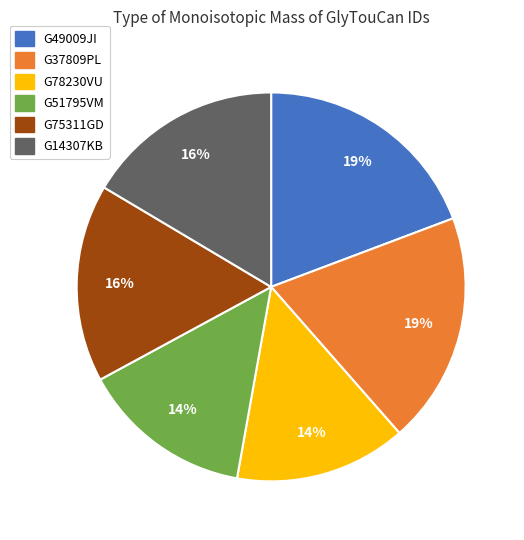

Which has a higher value, G37809PL or G78230VU?

G37809PL